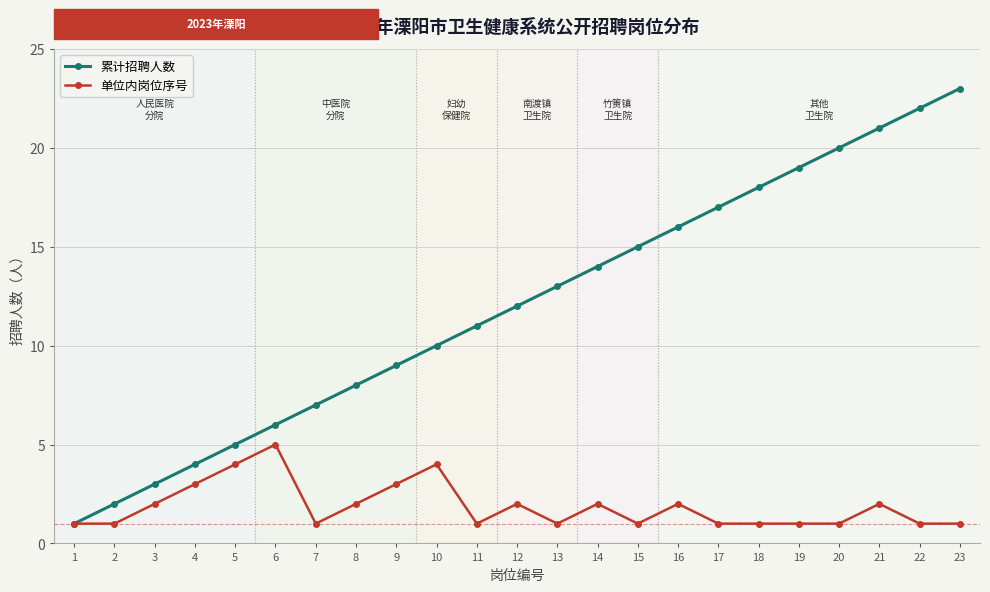

Count the 单位内岗位序号 values in the range 1 to 2.

18